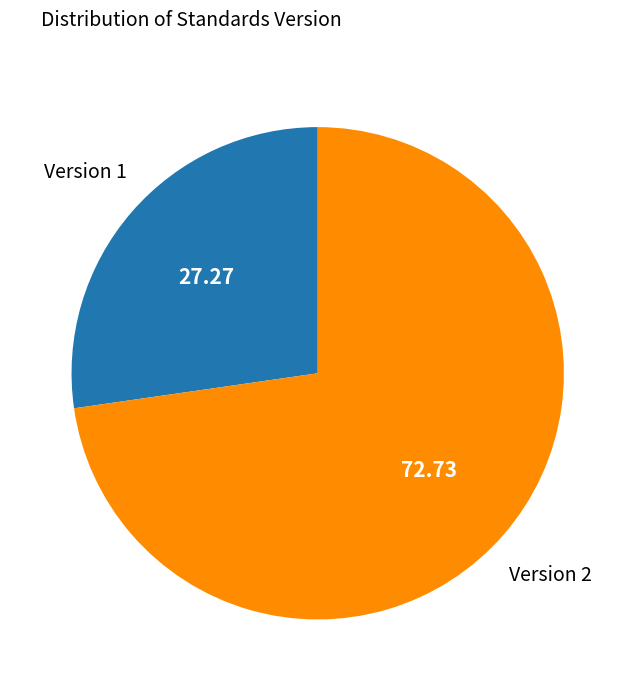

Is there any slice that represents more than half of the pie?

Yes